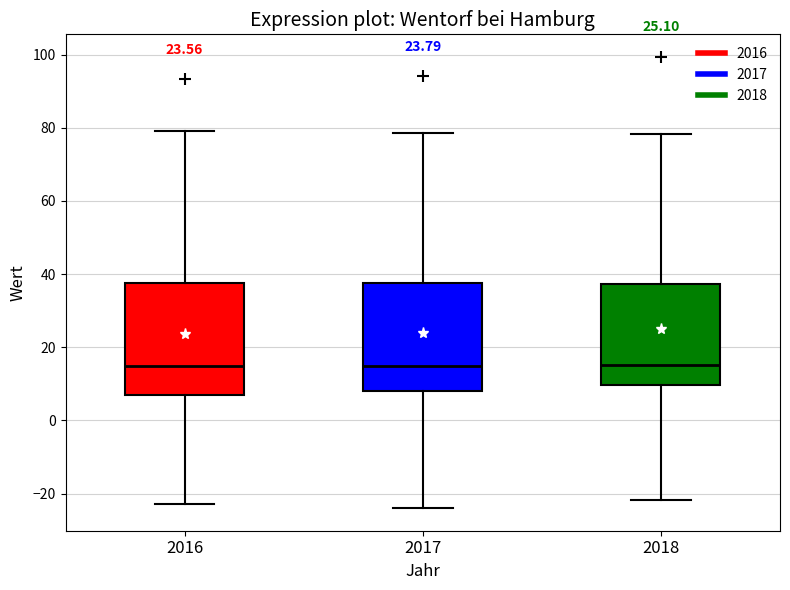

Reading left to right, transcribe this box plot: for each box, give where its median line is, the range the box spans, and where its two whiskers end, as read against the y-axis. The values are not printed on the chart, so give them approximately, as read against the axis.

2016: median 14, box 6 to 38, whiskers -22 to 80
2017: median 16, box 8 to 38, whiskers -24 to 78
2018: median 16, box 10 to 38, whiskers -22 to 78